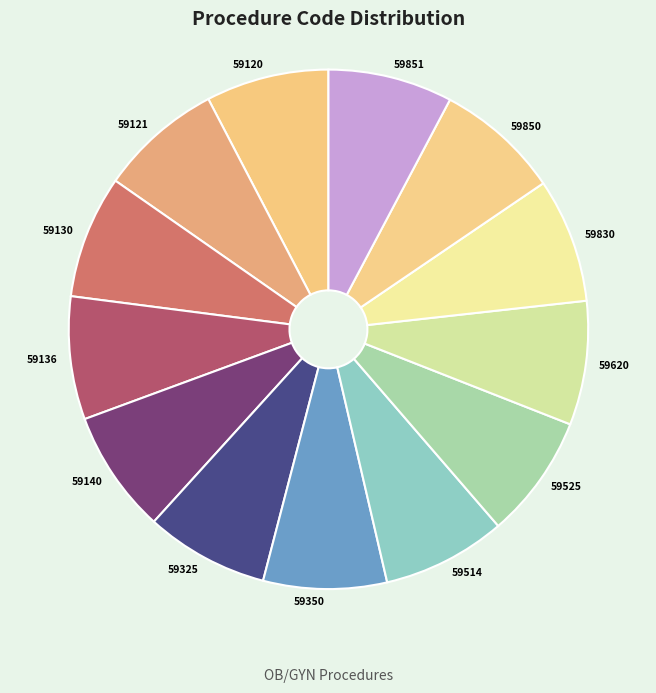

Is the sum of 59120 and 59830 greater than half?

No